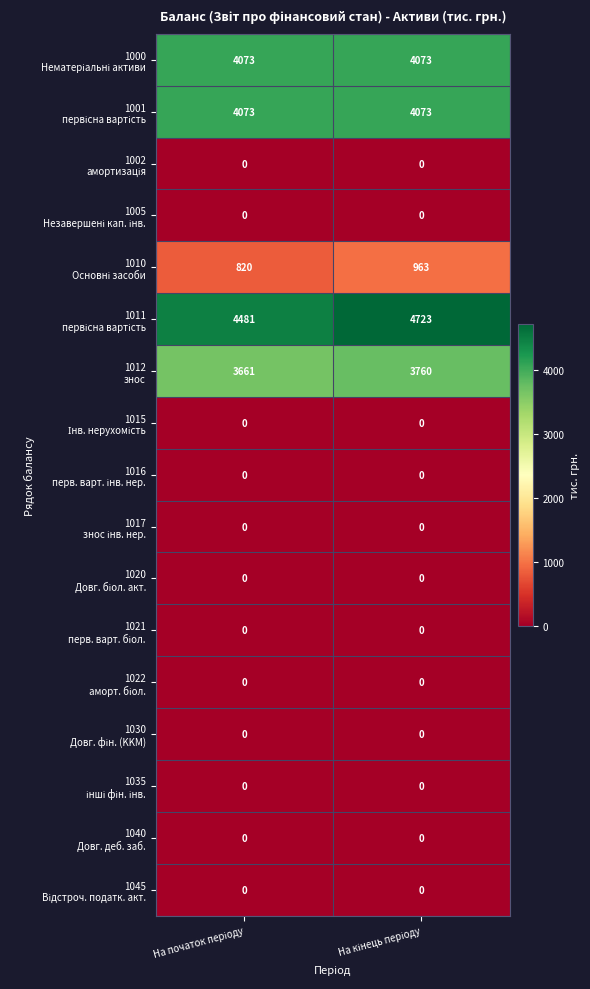

What is the greatest value displayed?

4723